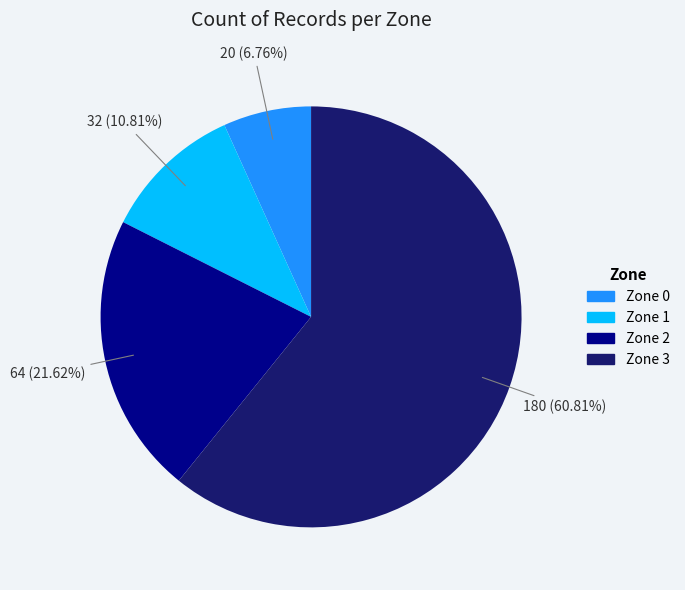

What is the ratio of the value at Zone 0 to the value at Zone 1?

0.6